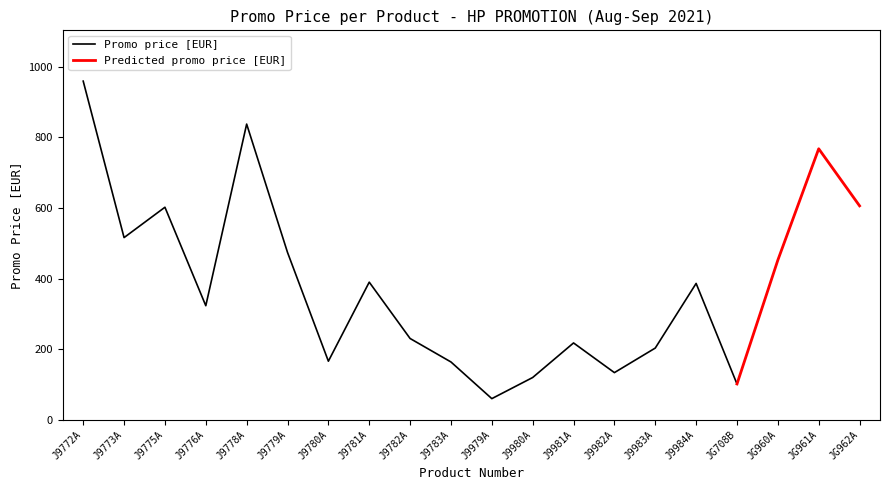

Count the number of values greater than 386.

10